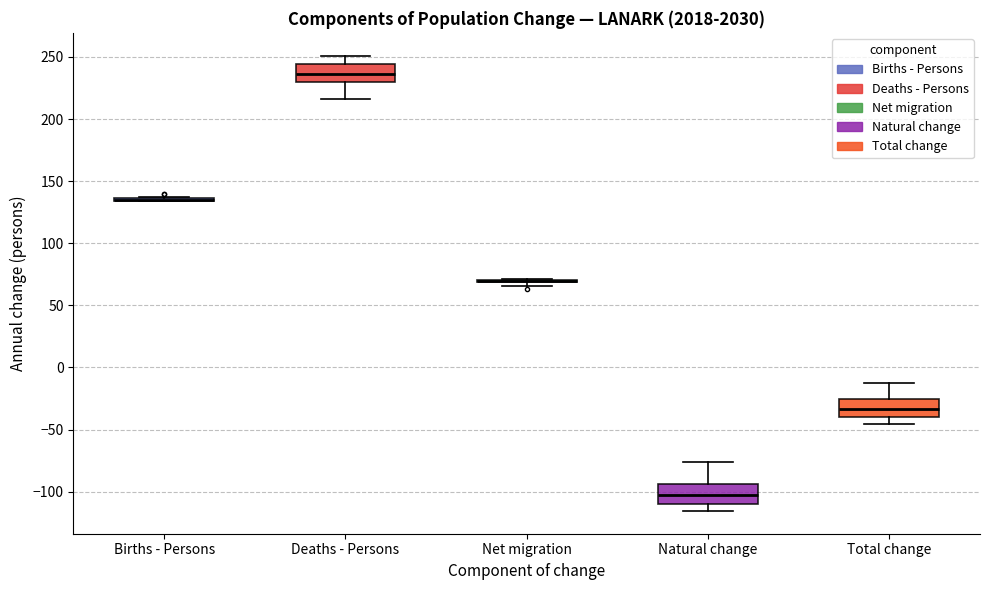

Reading left to right, transcribe this box plot: for each box, give where its median line is, the range the box spans, and where its two whiskers end, as read against the y-axis. The values are not printed on the chart, so give them approximately, as read against the axis.

Births - Persons: box collapsed to a line at 135, whiskers 135 to 140
Deaths - Persons: median 235, box 230 to 245, whiskers 215 to 250
Net migration: box collapsed to a line at 70, whiskers 65 to 70
Natural change: median -100, box -110 to -95, whiskers -115 to -75
Total change: median -35, box -40 to -25, whiskers -45 to -15